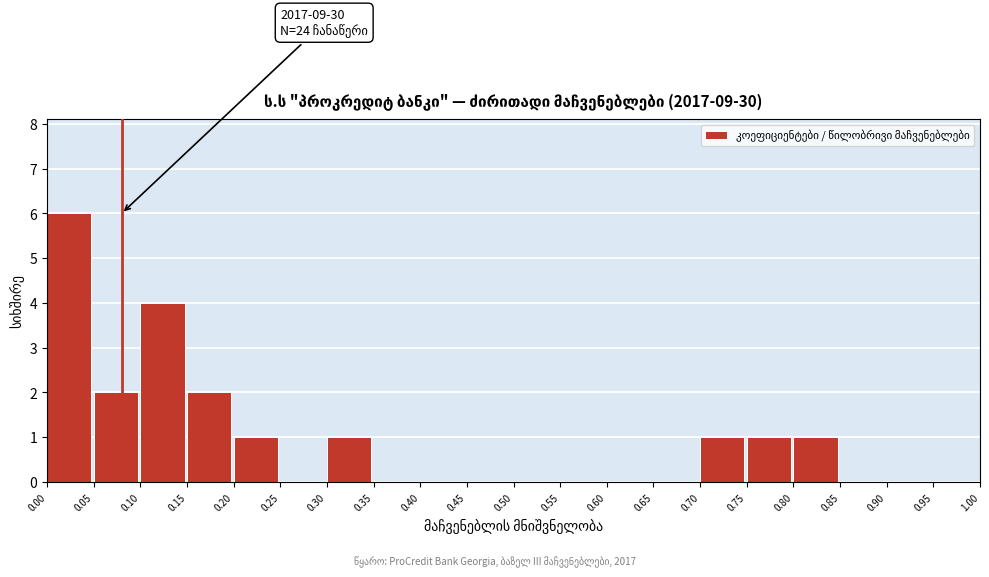

Which range on the x-axis has the tallest bar?

0.00 to 0.05